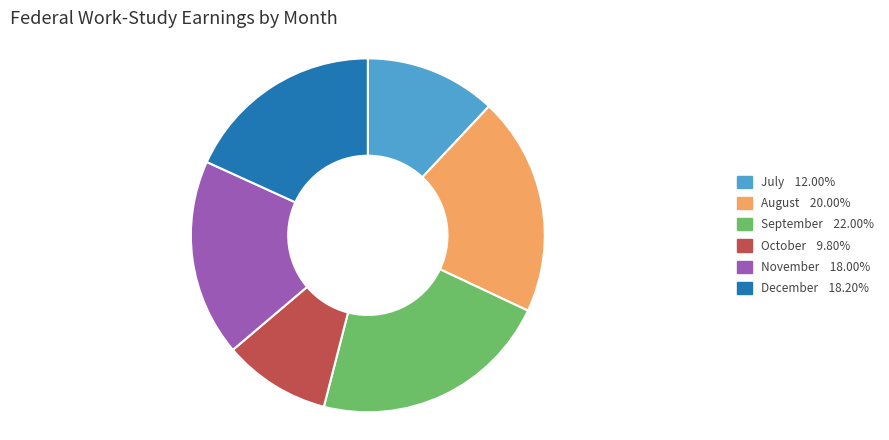

The December slice represents 18% of the pie. True or false?

True